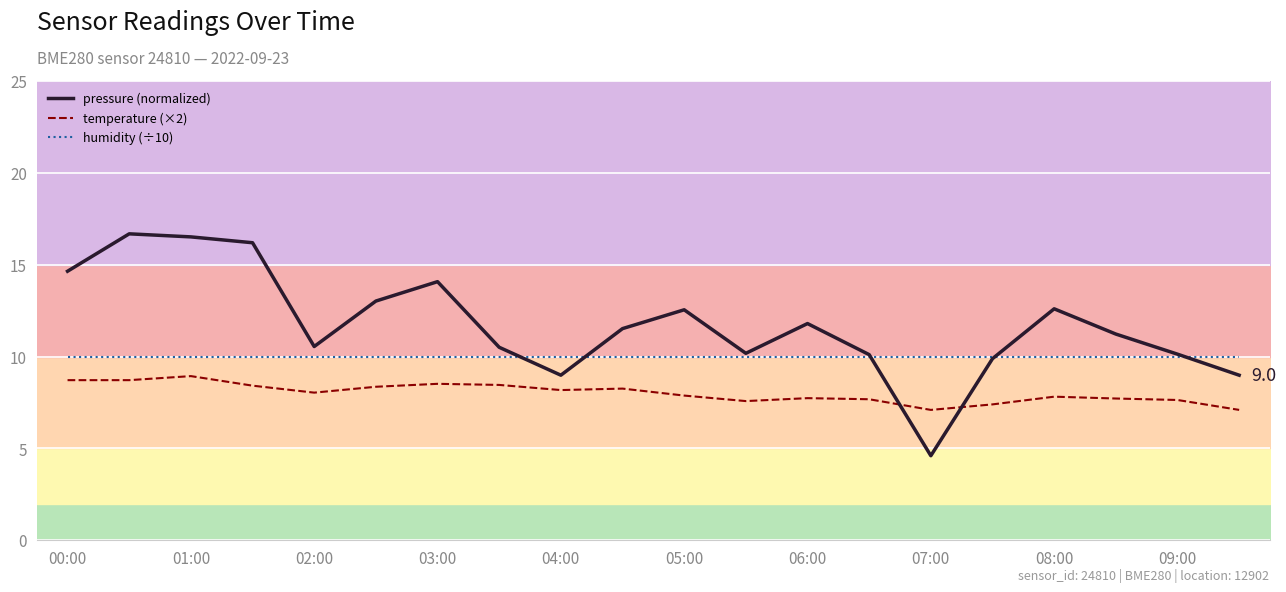

What is the minimum value for pressure (normalized)?

4.6